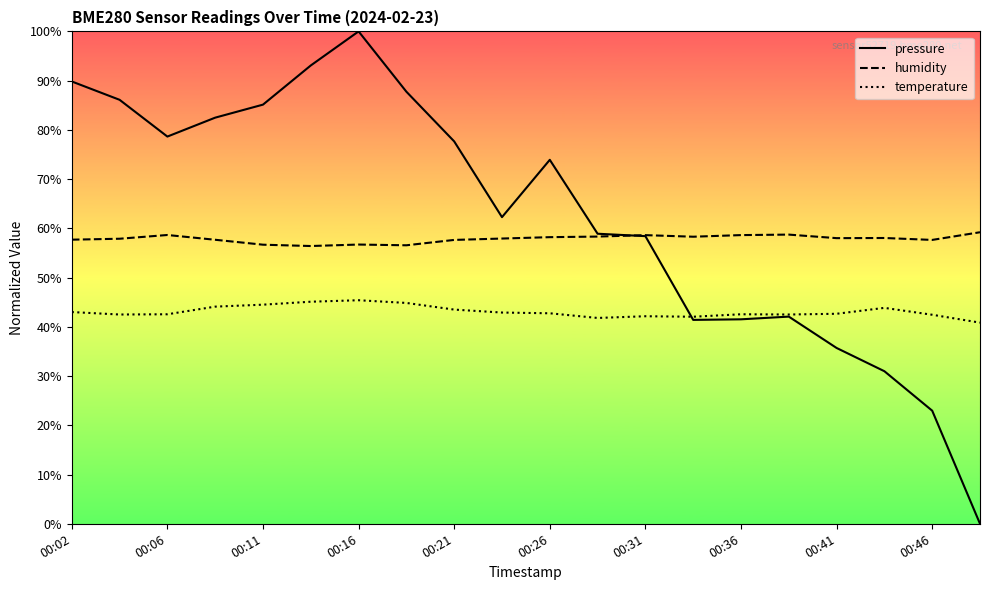

How many values in the temperature series exceed 42?

18